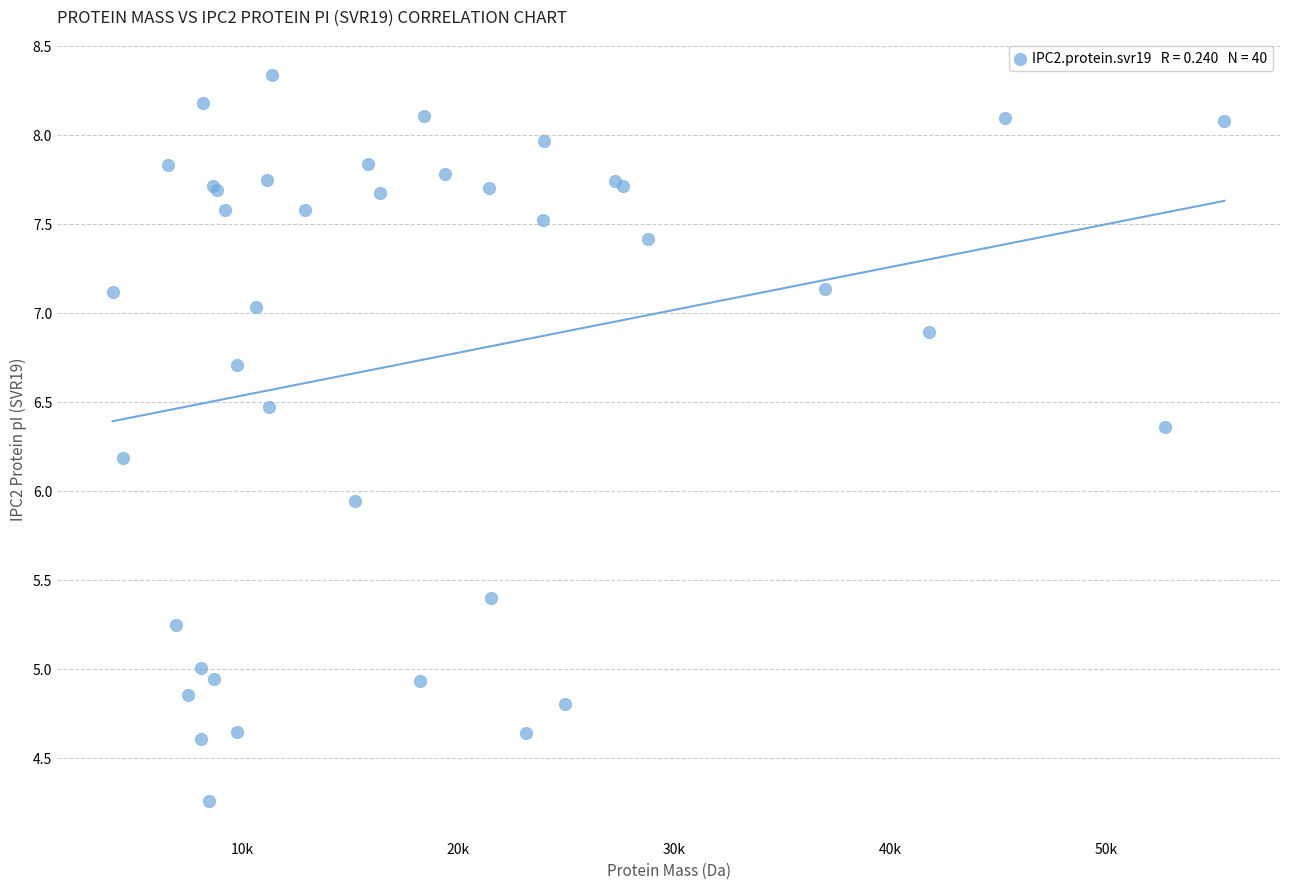

What Y value in the scatter plot is closest to 6?

5.9